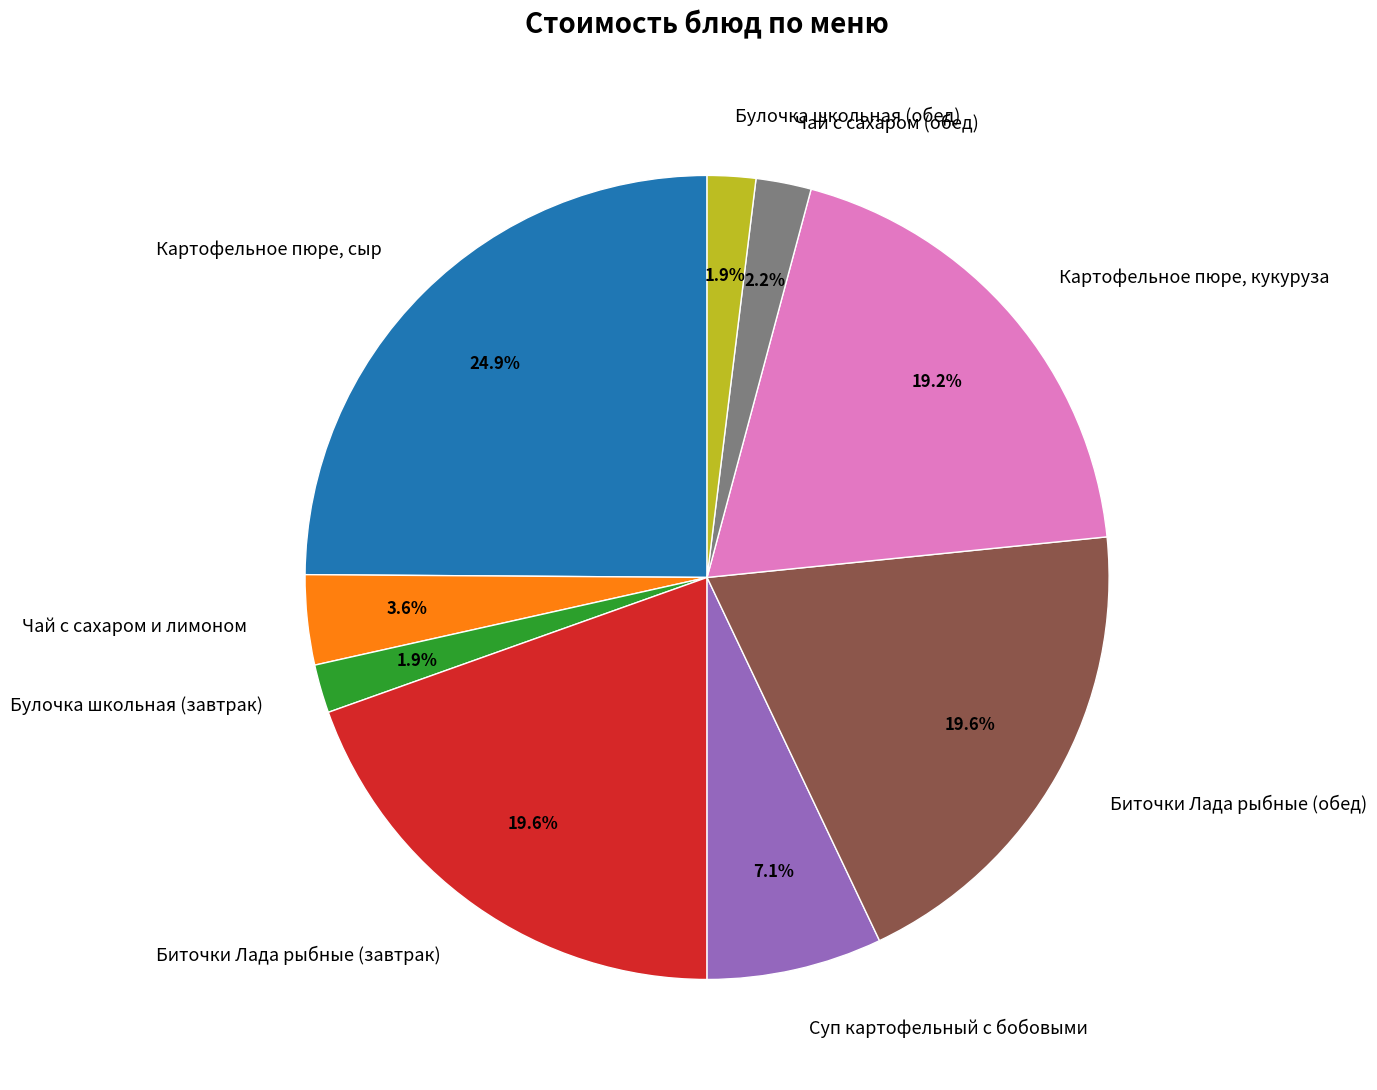

Does any single category account for the majority?

No